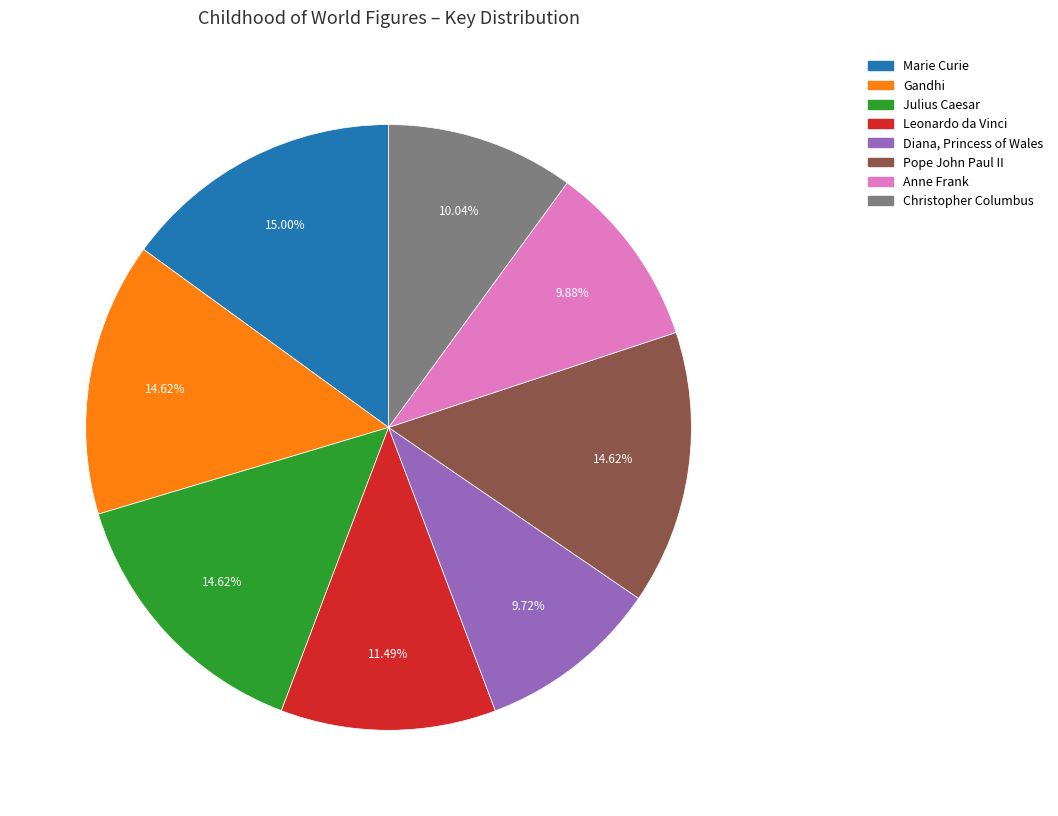

The Diana, Princess of Wales slice represents 10% of the pie. True or false?

True